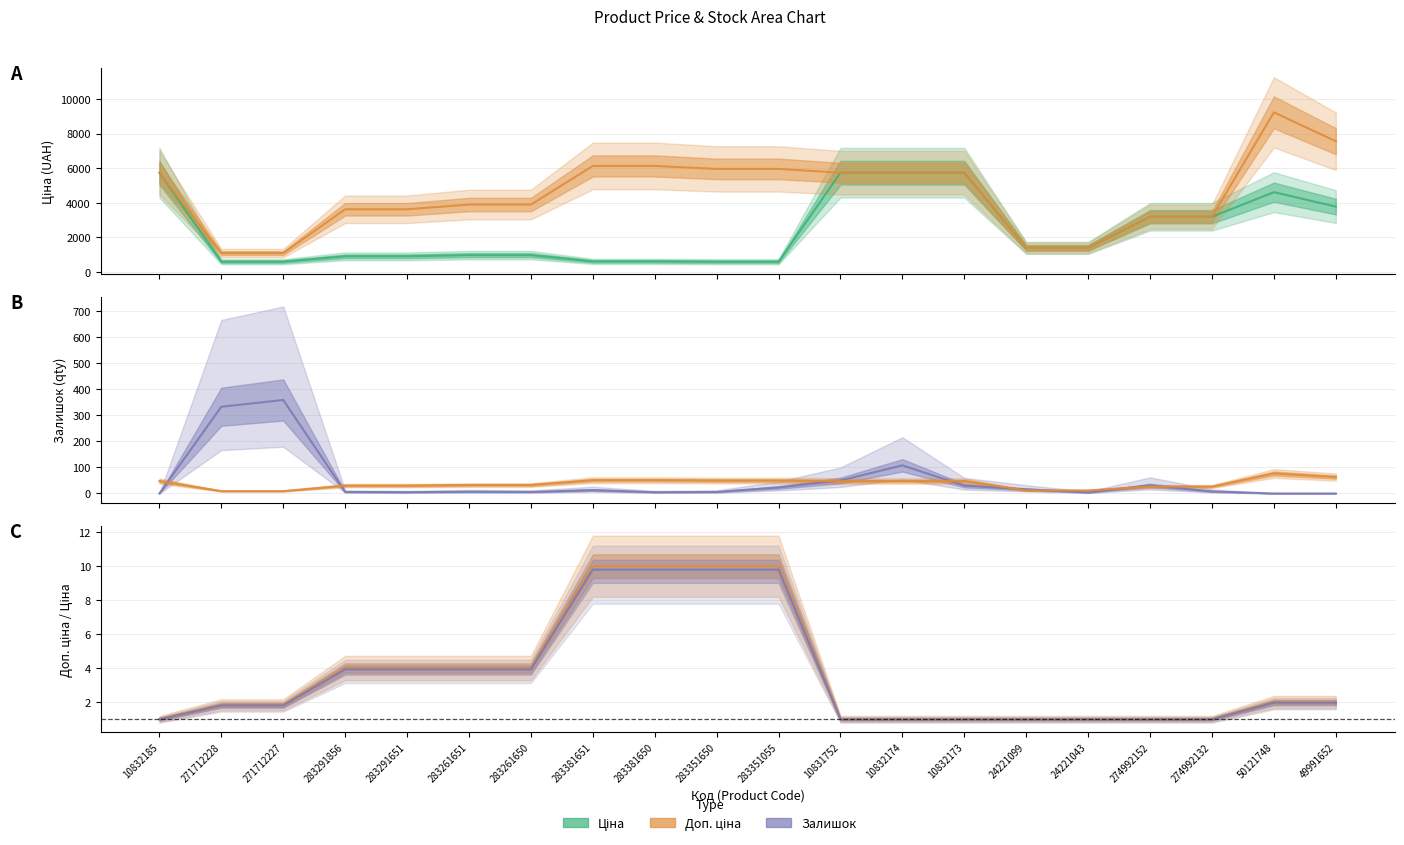

Reading left to right, transcribe all the data shown in this chart.

Ціна: 5736.9	596.5	596.5	905.9	905.9	974.2	974.2	612.9	612.9	595.8	595.8	5736.9	5736.9	5736.9	1390.7	1390.7	3193.0	3193.0	4612.5	3778.8
Доп. ціна: 5736.9	1093.7	1093.7	3623.4	3623.4	3896.9	3896.9	6128.5	6128.5	5957.6	5957.6	5736.9	5736.9	5736.9	1391.0	1391.0	3193.0	3193.0	9225.1	7557.6
Залишок: 0.0	333.0	359.0	6.0	5.0	7.0	6.0	13.0	5.0	6.0	23.0	50.0	108.0	30.0	16.0	4.0	31.0	8.0	0.0	0.0
Доп. ціна scaled: 47.8	9.1	9.1	30.2	30.2	32.5	32.5	51.1	51.1	49.6	49.6	47.8	47.8	47.8	11.6	11.6	26.6	26.6	76.9	63.0
Доп. ціна / Ціна: 1.0	1.8	1.8	4.0	4.0	4.0	4.0	10.0	10.0	10.0	10.0	1.0	1.0	1.0	1.0	1.0	1.0	1.0	2.0	2.0
Ratio adjusted: 1.0	1.8	1.8	3.9	3.9	3.9	3.9	9.8	9.8	9.8	9.8	1.0	1.0	1.0	1.0	1.0	1.0	1.0	2.0	2.0